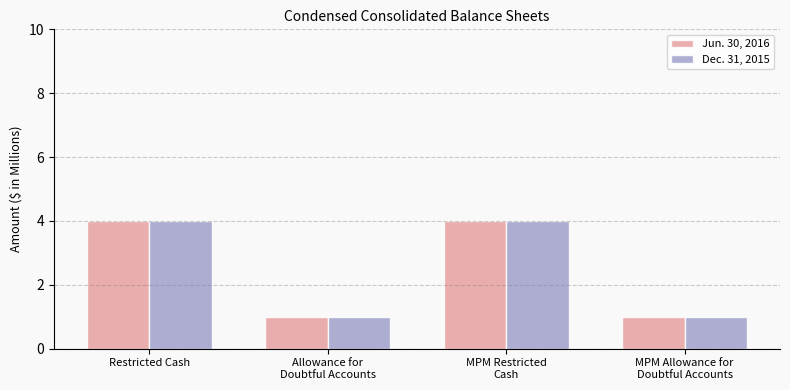

What is the sum of all Dec. 31, 2015 values?

10